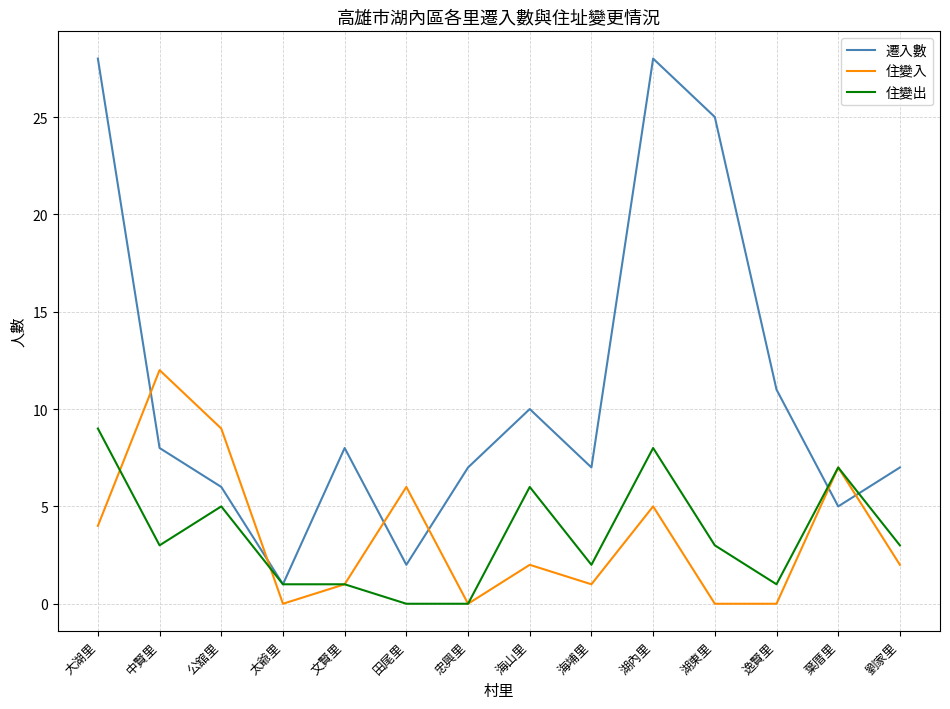

What are all the series names shown in the legend?

遷入數, 住變入, 住變出